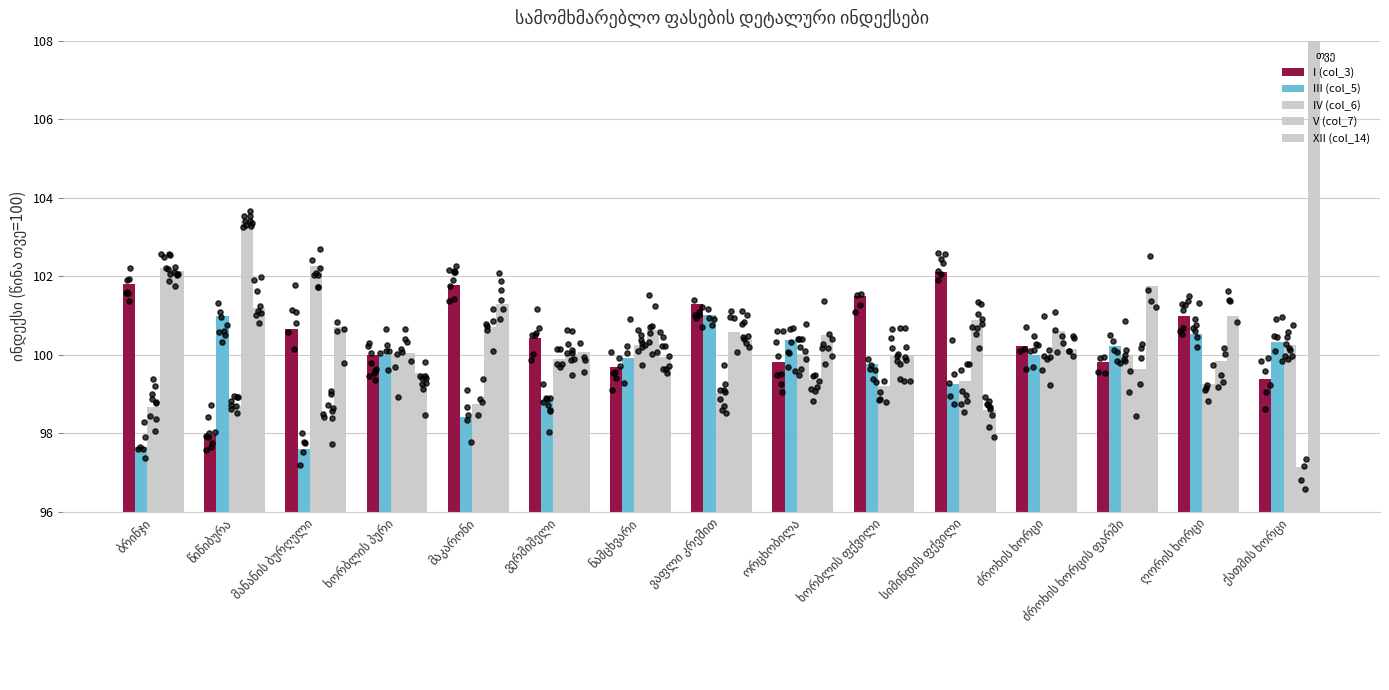

Which series contains the highest Y value?

XII (col_14)